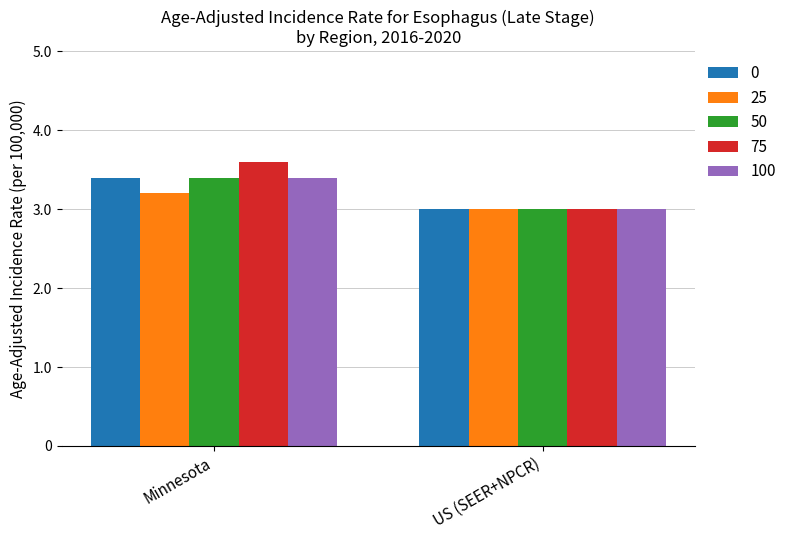

Reading left to right, transcribe all the data shown in this chart.

0: 3.4	3.0
25: 3.2	3.0
50: 3.4	3.0
75: 3.6	3.0
100: 3.4	3.0